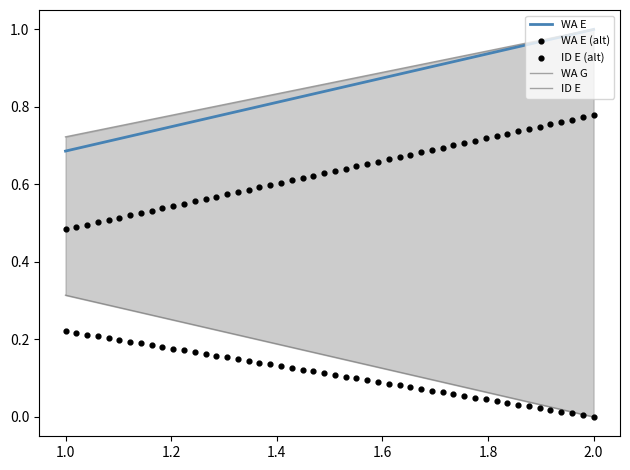

Which series reaches the minimum Y coordinate?

ID E